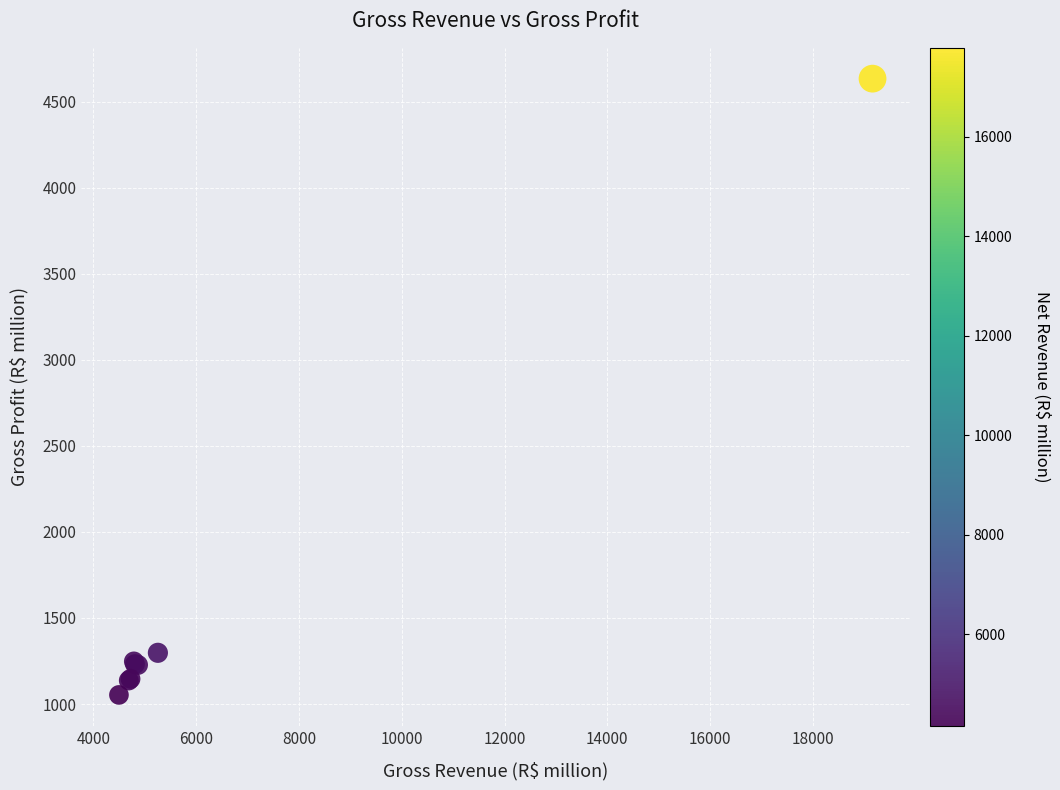

What Y value in the scatter plot is closest to 2843?

1297.7